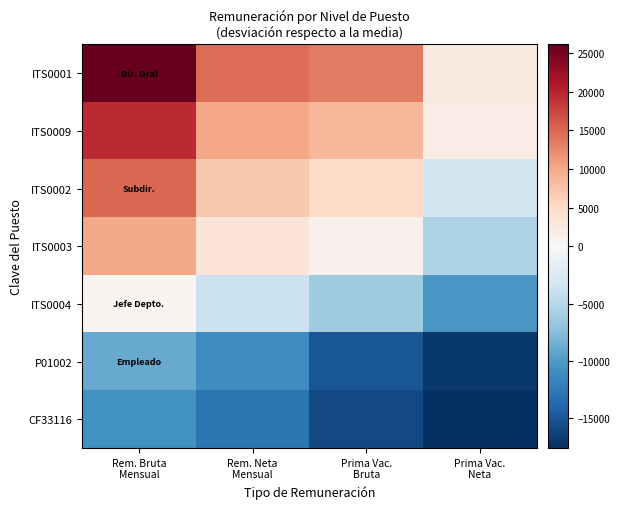

What is the spread (max minus min) of values at Rem. Bruta
Mensual?

36817.1